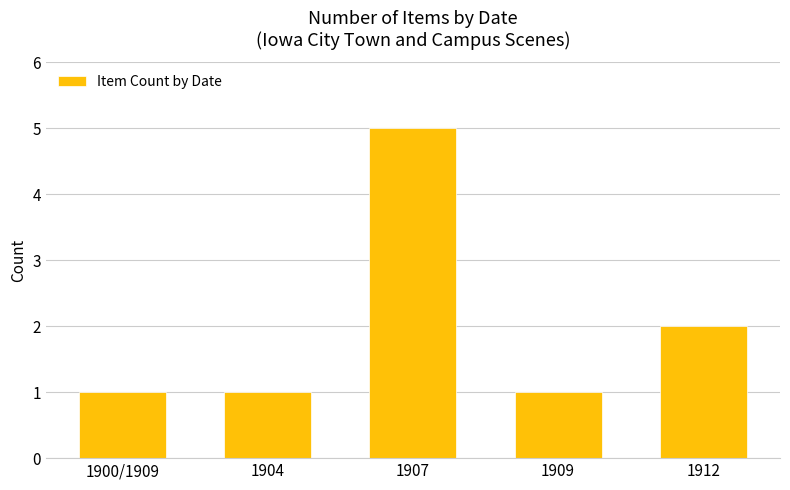

Reading left to right, list all the values displayed in this chart.

1	1	5	1	2